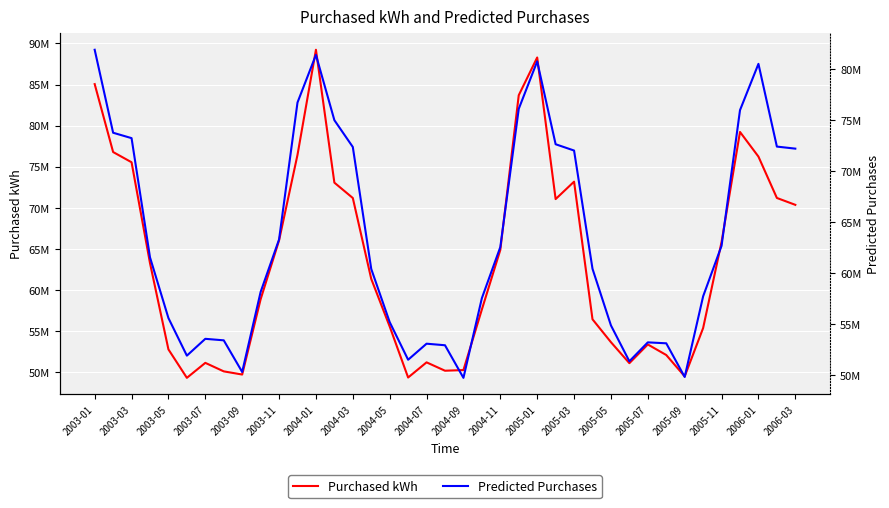

What are all the series names shown in the legend?

Purchased kWh, Predicted Purchases